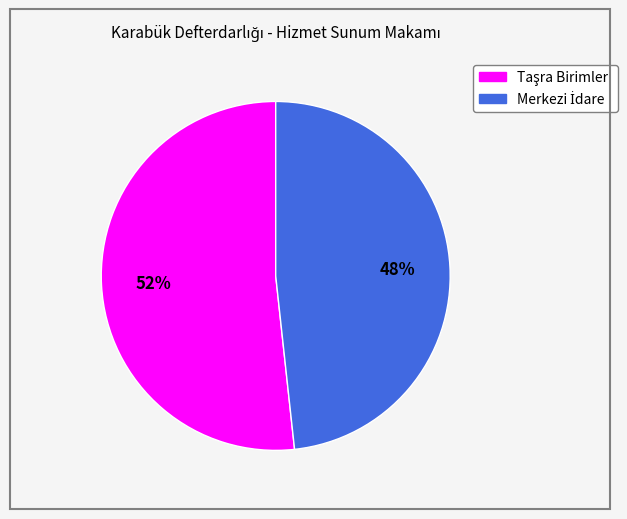

Is there a majority slice in this chart?

Yes